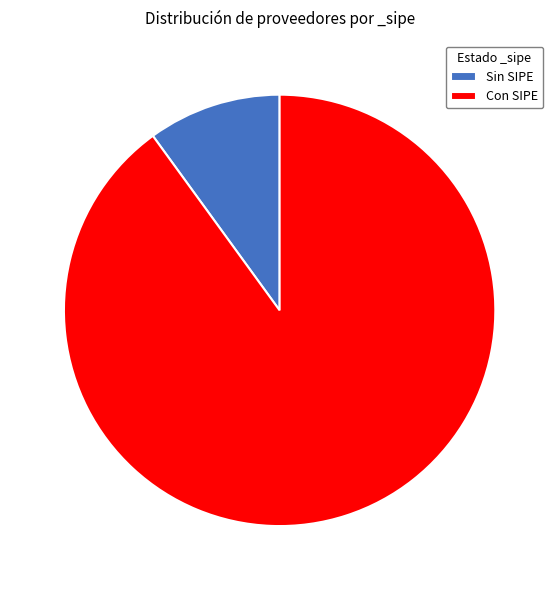

The Sin SIPE slice represents 4% of the pie. True or false?

False